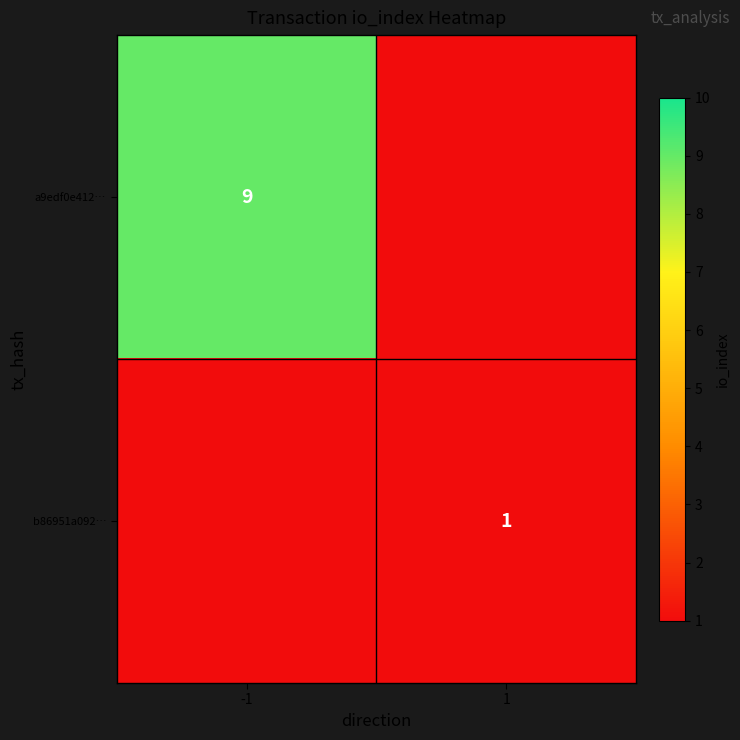

True or false: a9edf0e412… has a value of 12 at -1.

False